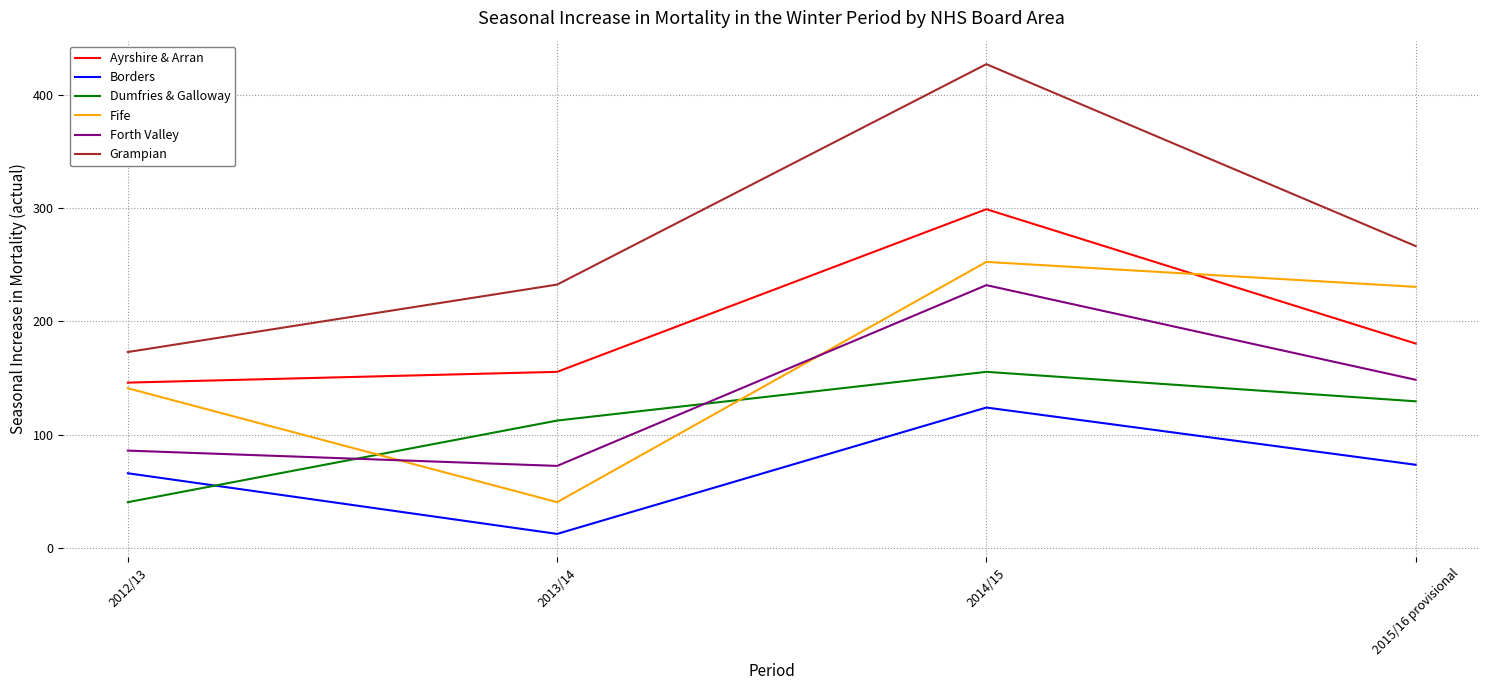

Where is Ayrshire & Arran nearest to the value 222?

2015/16 provisional